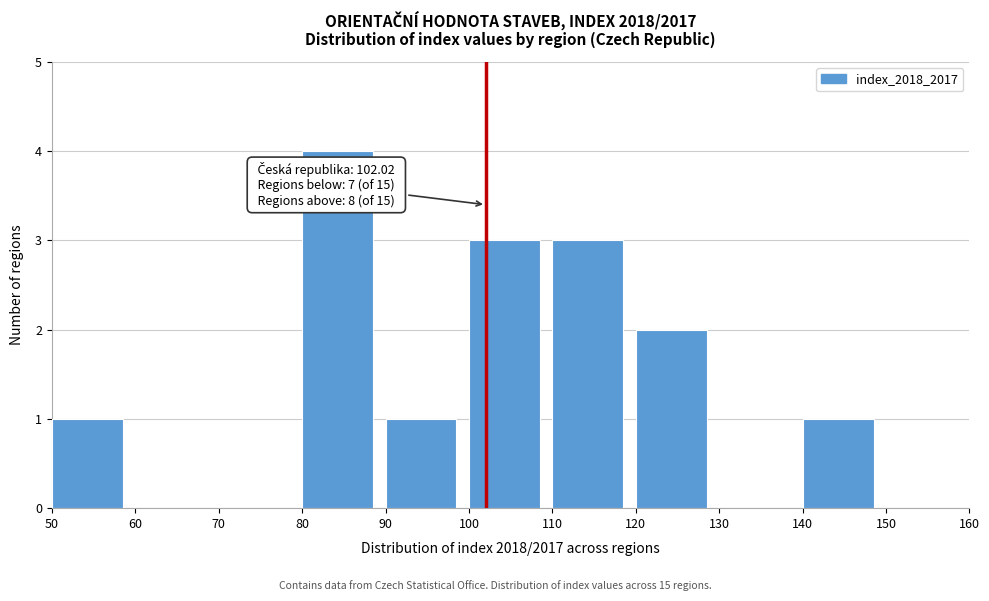

Which range on the x-axis has the tallest bar?

80 to 90